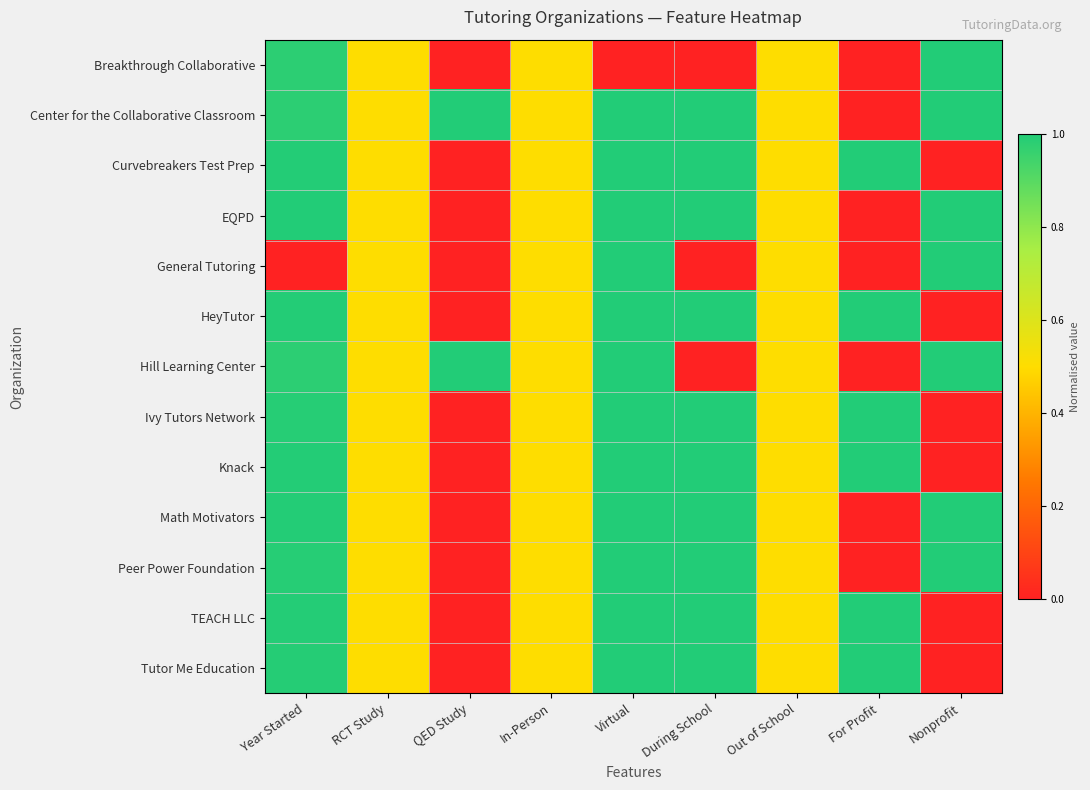

At which category does the chart reach its minimum across all series?

QED Study